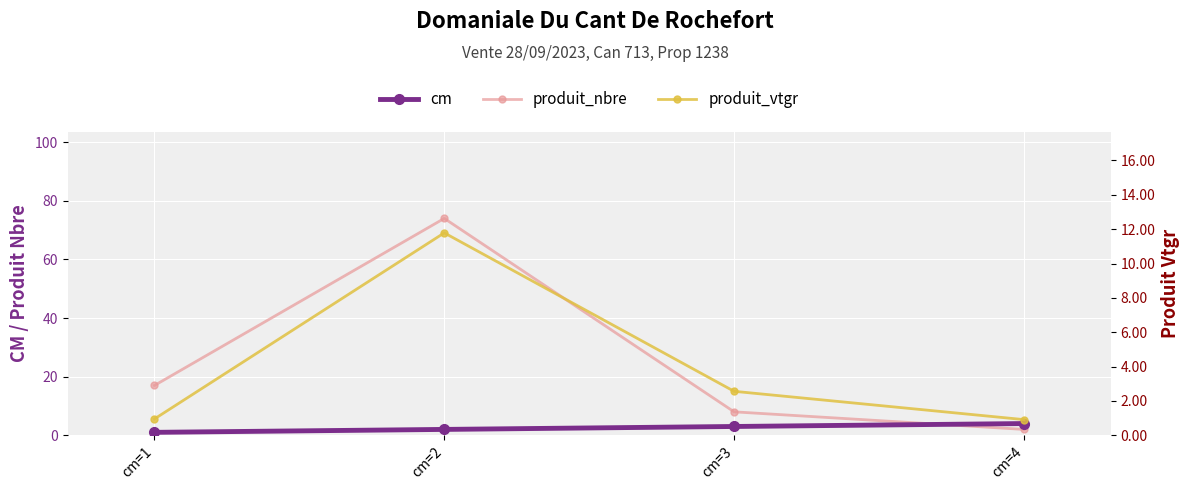

Rank the series by their maximum value, from highest to lowest.

produit_nbre, produit_vtgr, cm